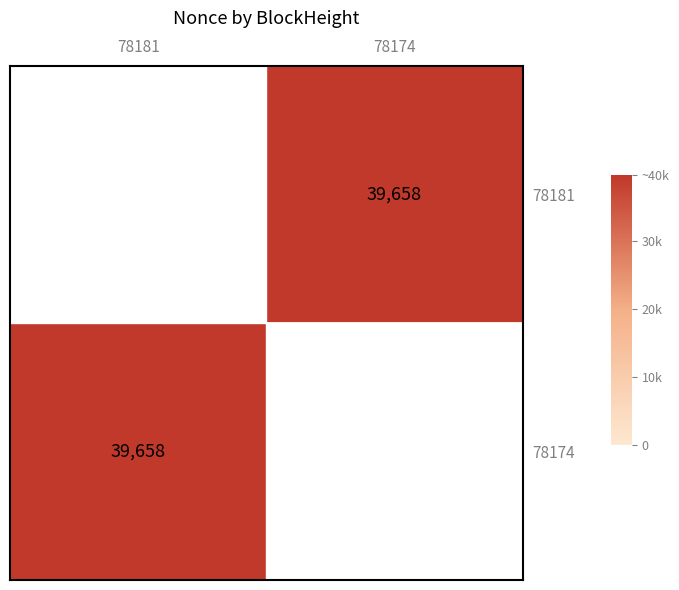

Is it true that 78174 equals 54785 at 78181?

False